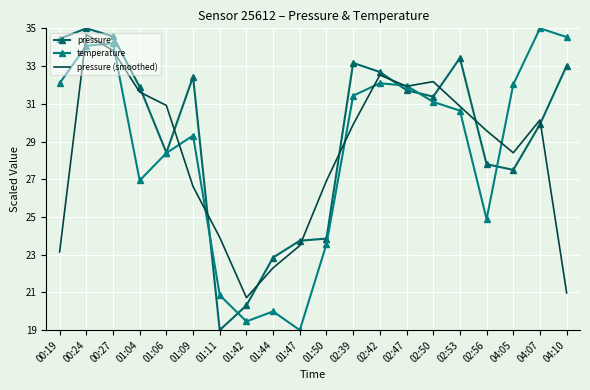

At 02:50, list the series in order from smallest to largest.

temperature, pressure, pressure (smoothed)